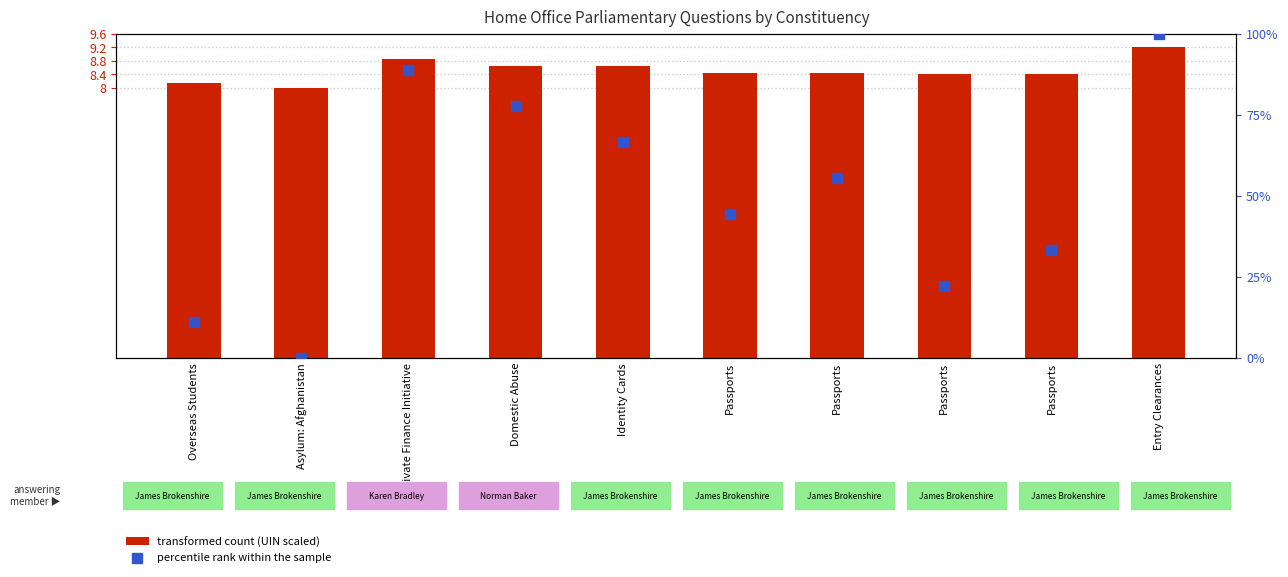

Which series contains the highest Y value?

percentile rank within the sample